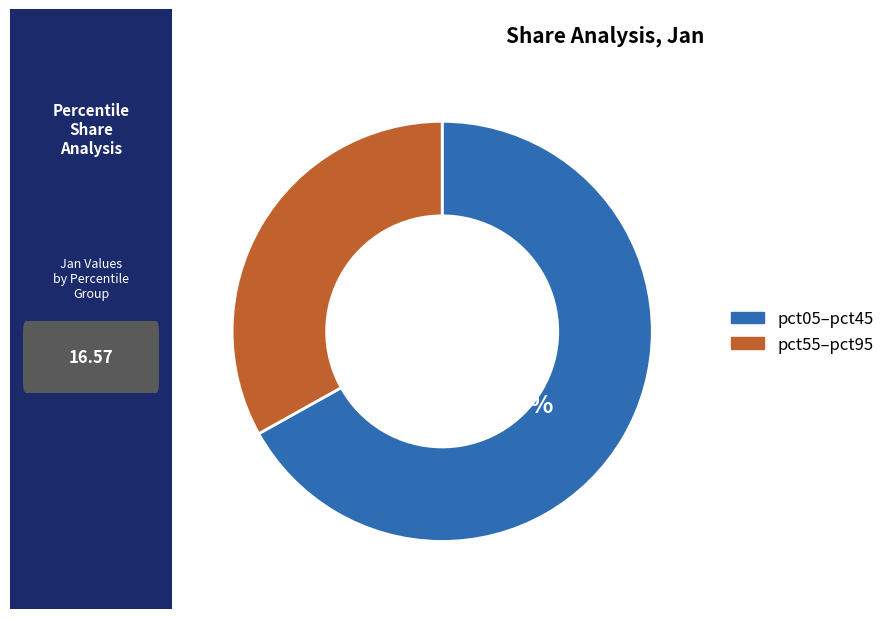

Does any single category account for the majority?

Yes